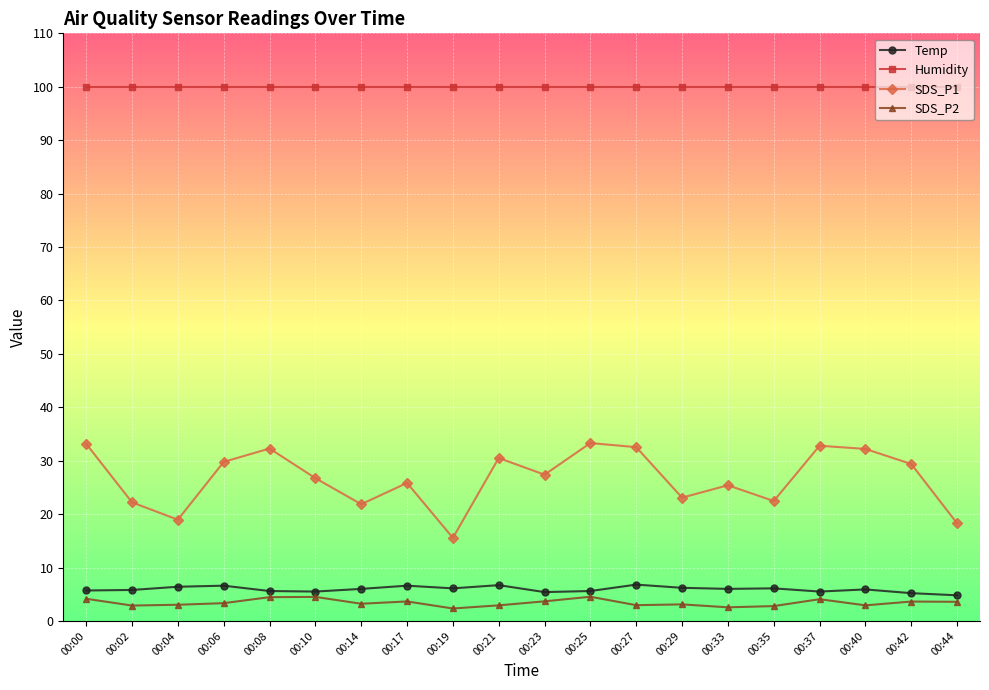

Is the value of SDS_P2 at 00:04 greater than the value of Humidity at 00:35?

No